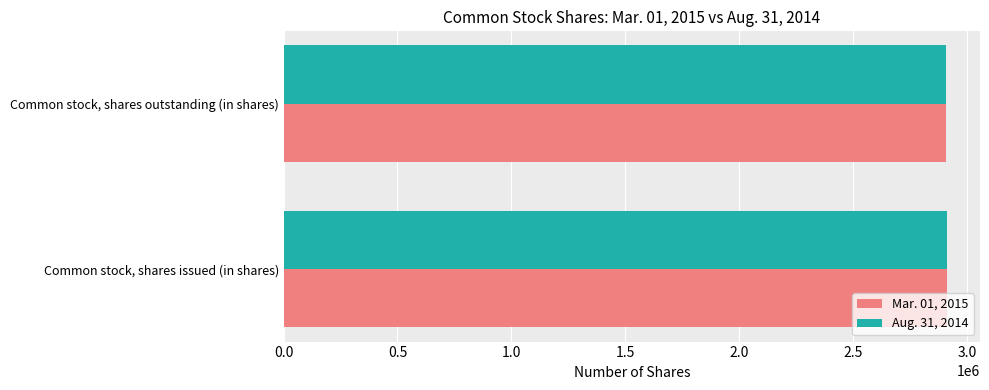

What is the total value across all series at Common stock, shares outstanding (in shares)?

5817786